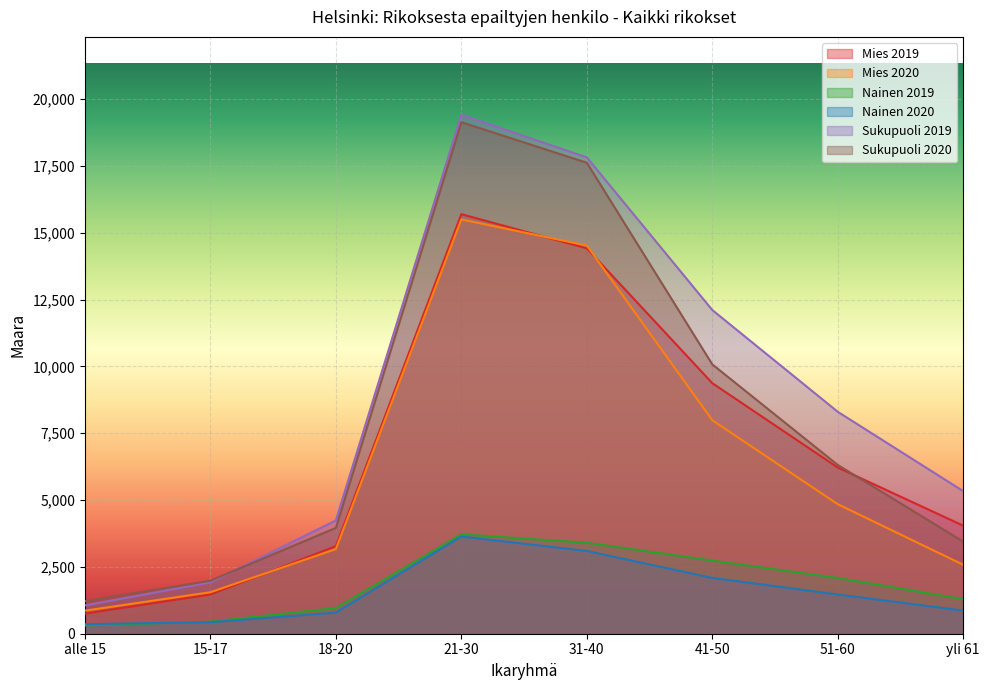

How many interior local peaks does the Nainen 2019 series have?

1